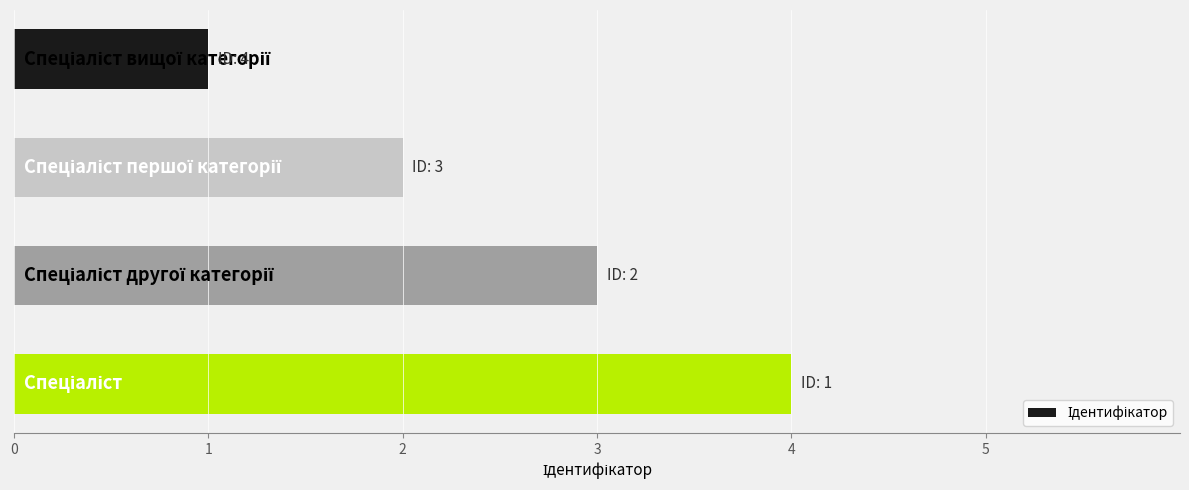

Reading bottom to top, transcribe all the data shown in this chart.

4	3	2	1